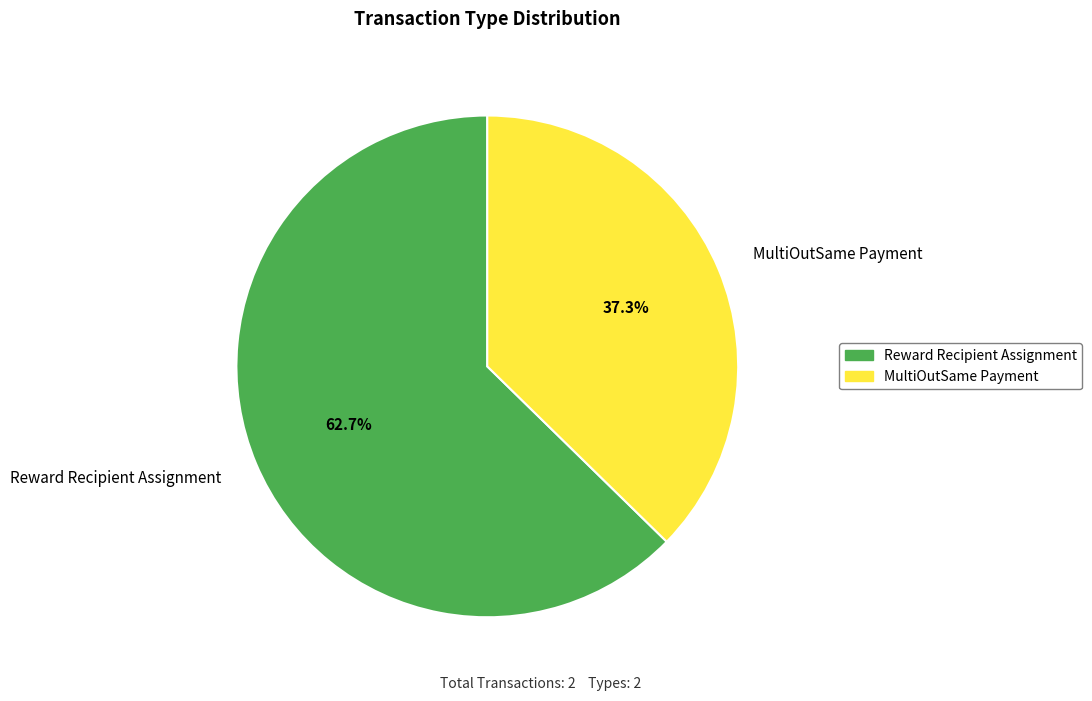

Which category has the smallest portion of the pie?

MultiOutSame Payment